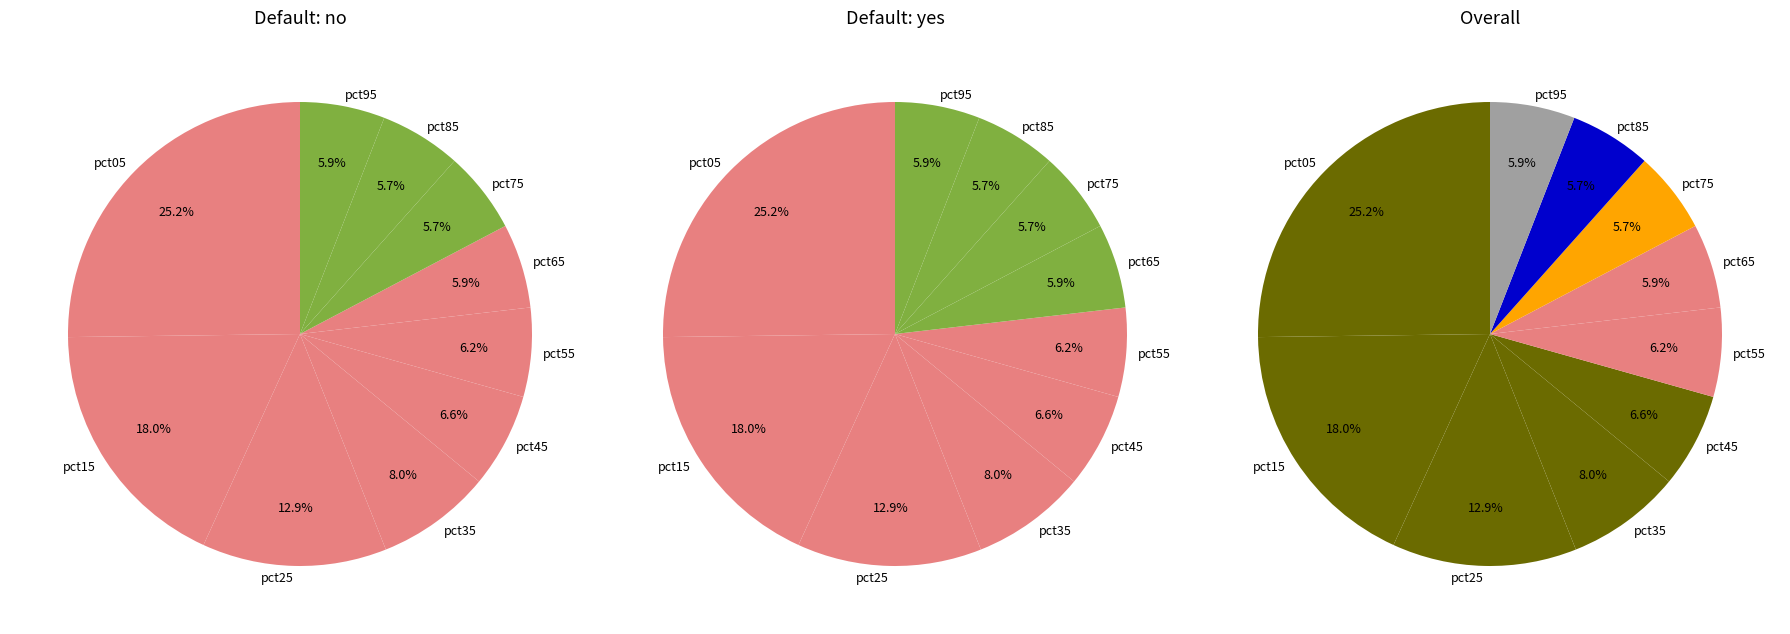

What portion of the pie excludes pct85?

94.3%